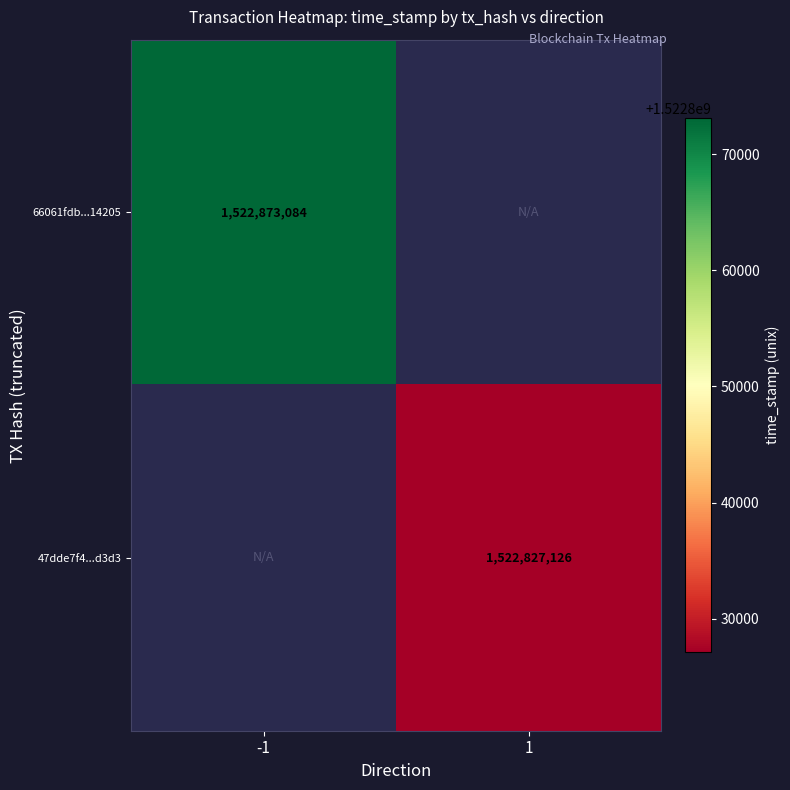

The 66061fdb...14205 series shows 707233584 at -1. True or false?

False